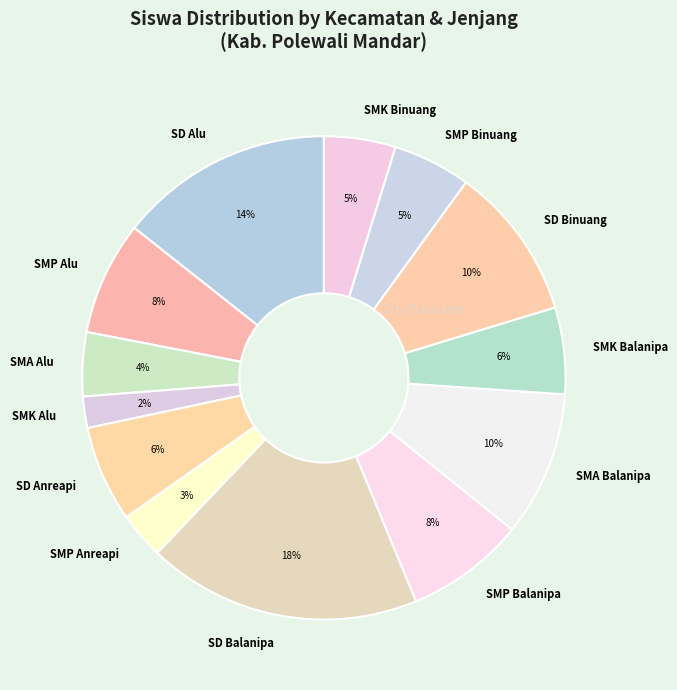

Count the number of slices in the pie.

13